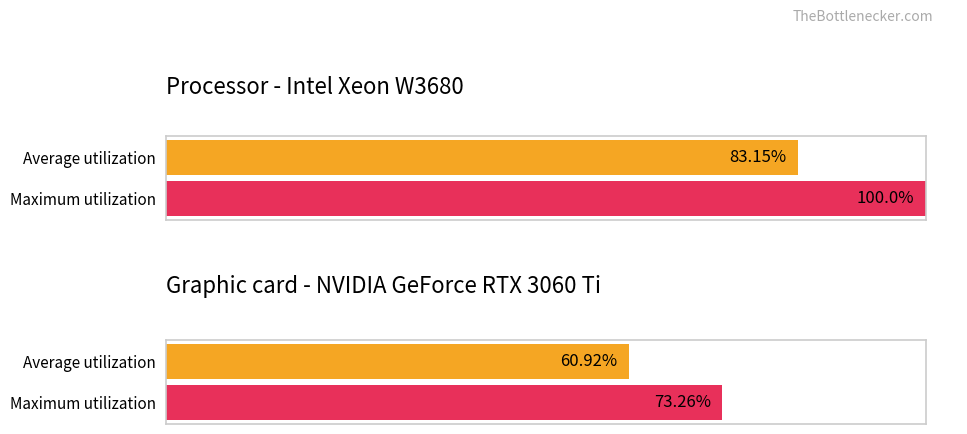

How many series are shown in this chart?

2